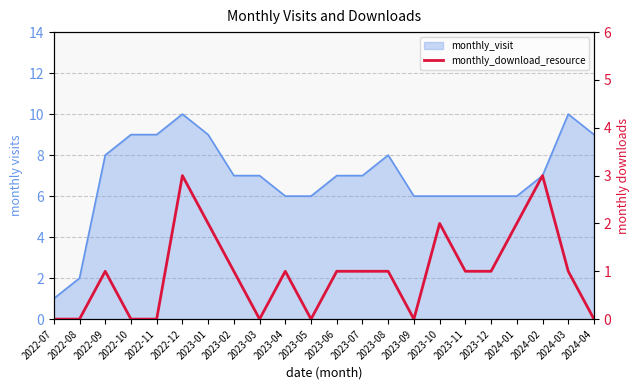

What is the label of the 7th point from the left?

2023-01